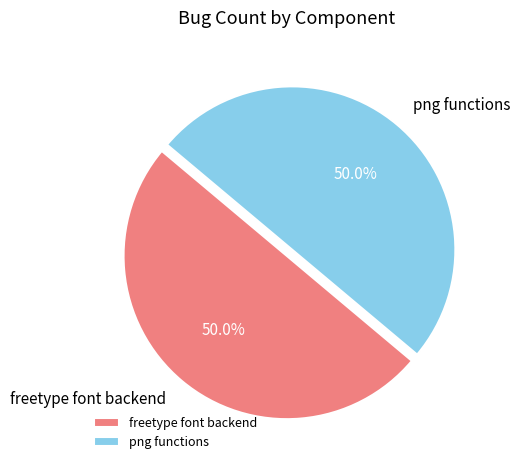

Is the sum of freetype font backend and png functions greater than half?

Yes